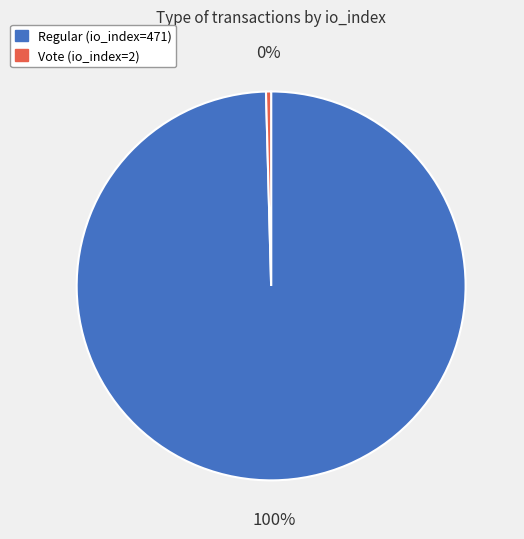

Count the number of slices in the pie.

2